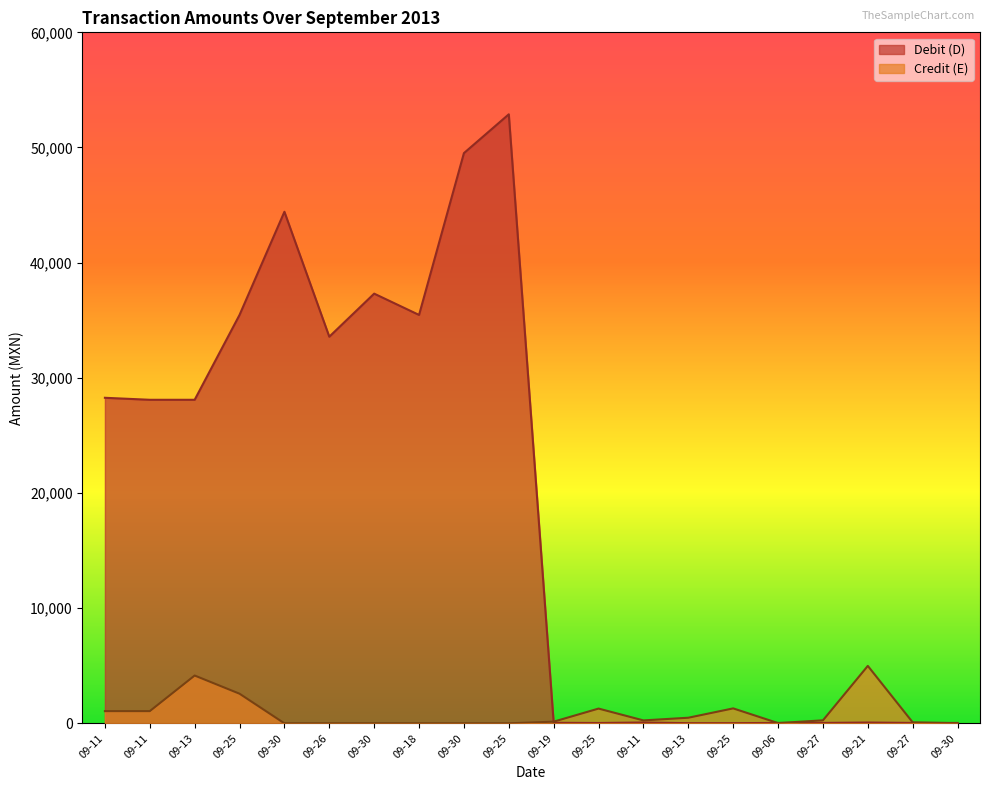

Which series has the largest range (max minus min)?

Debit (D)